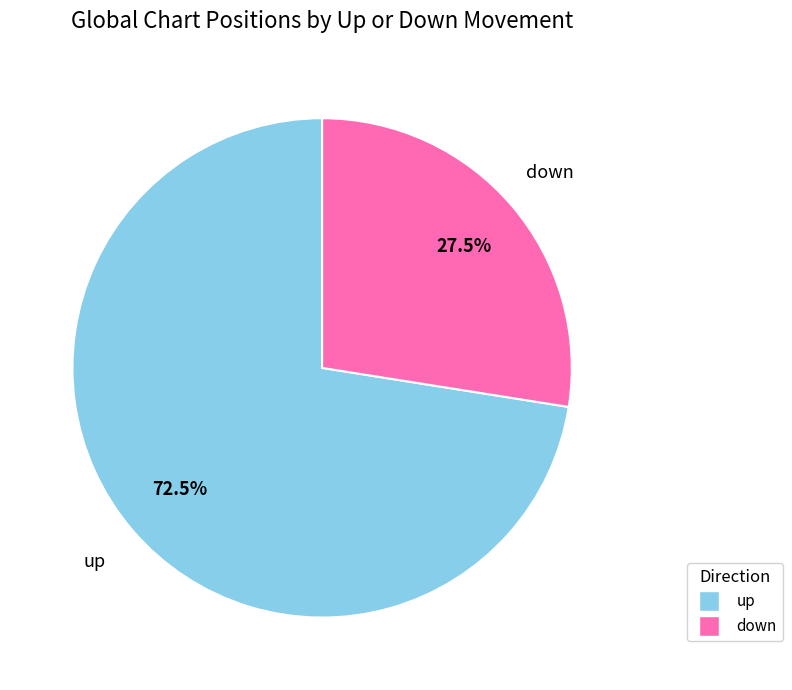

What is the majority slice?

up